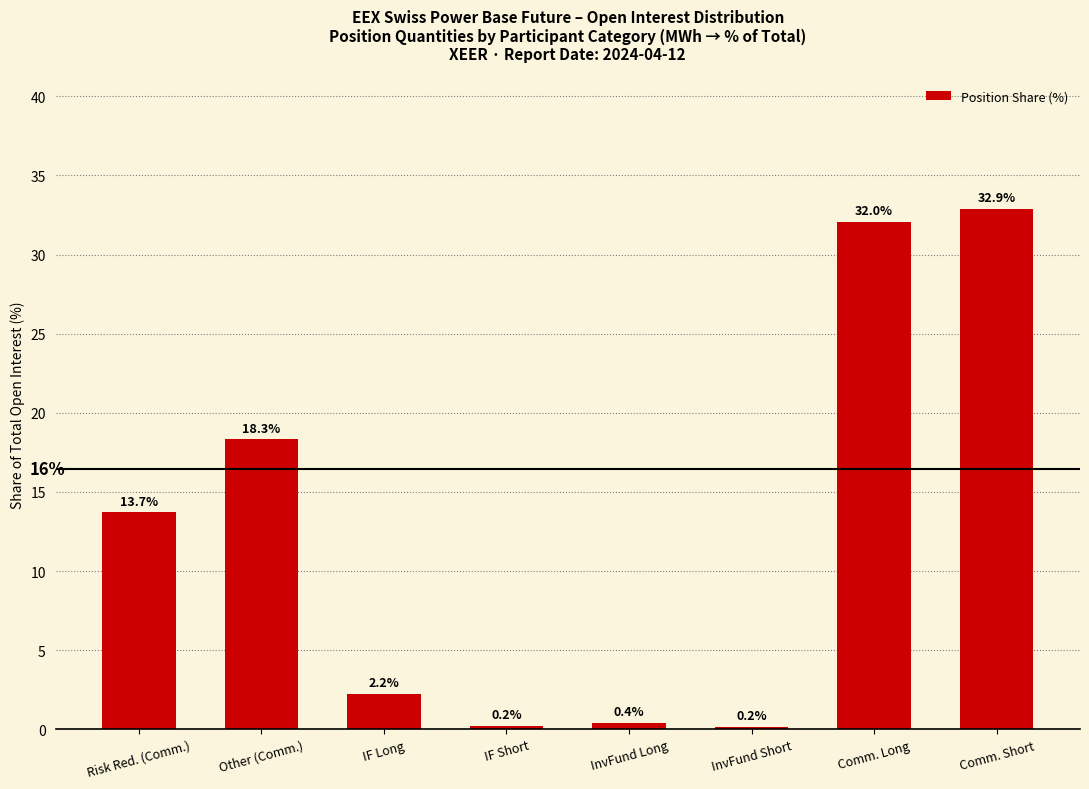

Reading left to right, transcribe all the data shown in this chart.

Risk Red. (Comm.)=13.7	Other (Comm.)=18.3	IF Long=2.2	IF Short=0.2	InvFund Long=0.4	InvFund Short=0.2	Comm. Long=32.0	Comm. Short=32.9